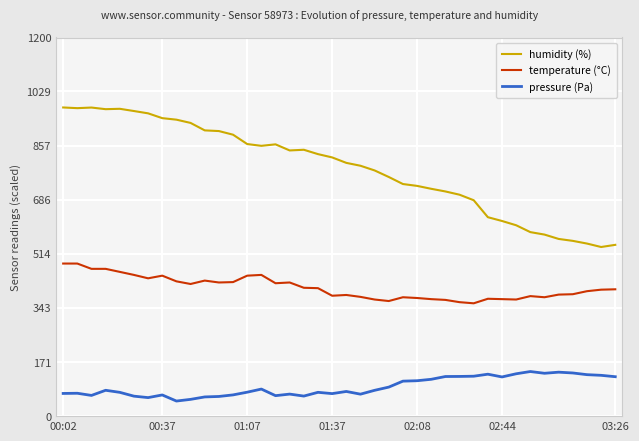

True or false: pressure (Pa) has more than 2 interior local peaks.

True